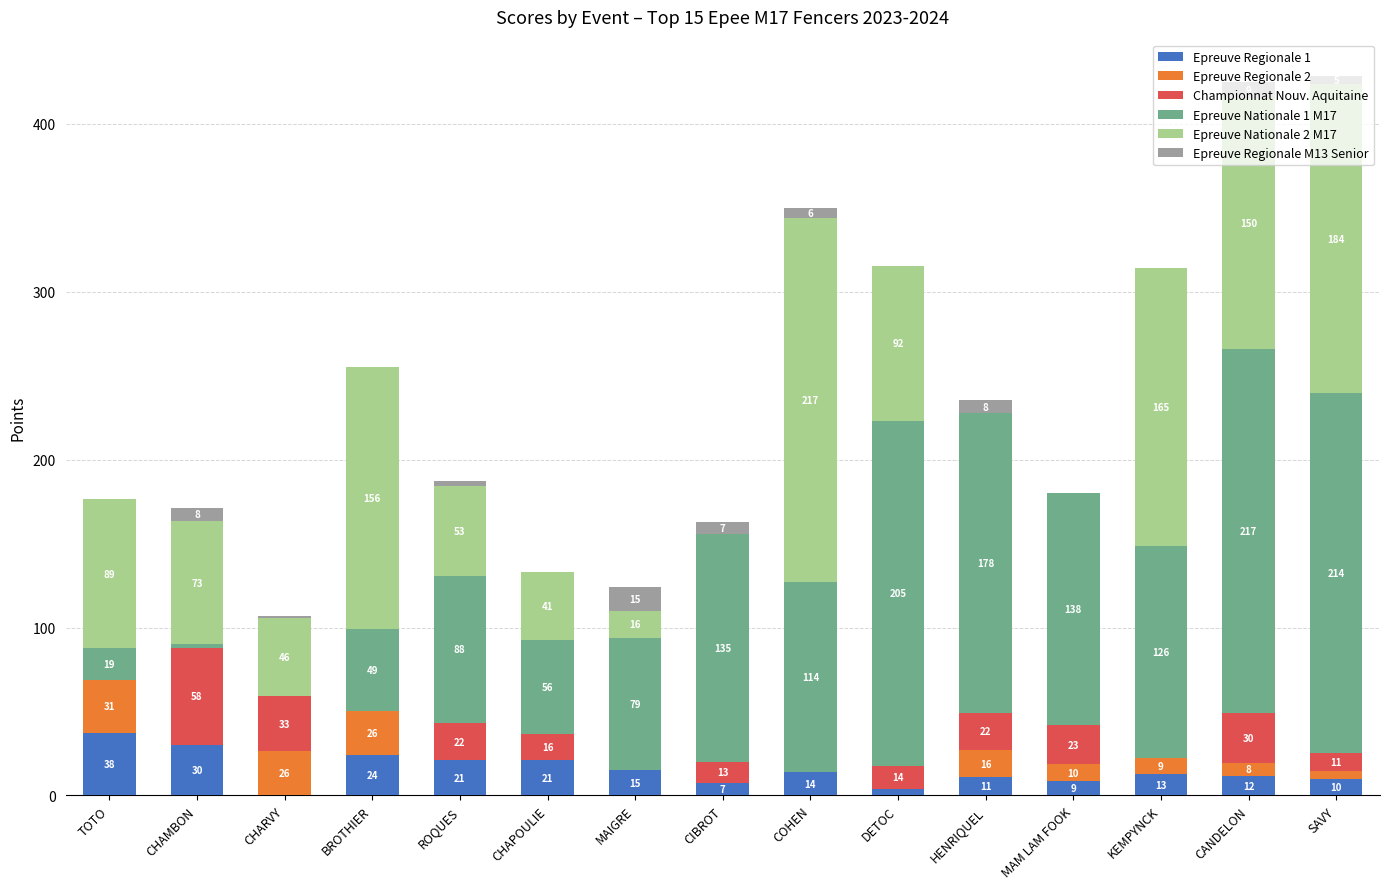

At which category is the sum across all series the highest?

SAVY